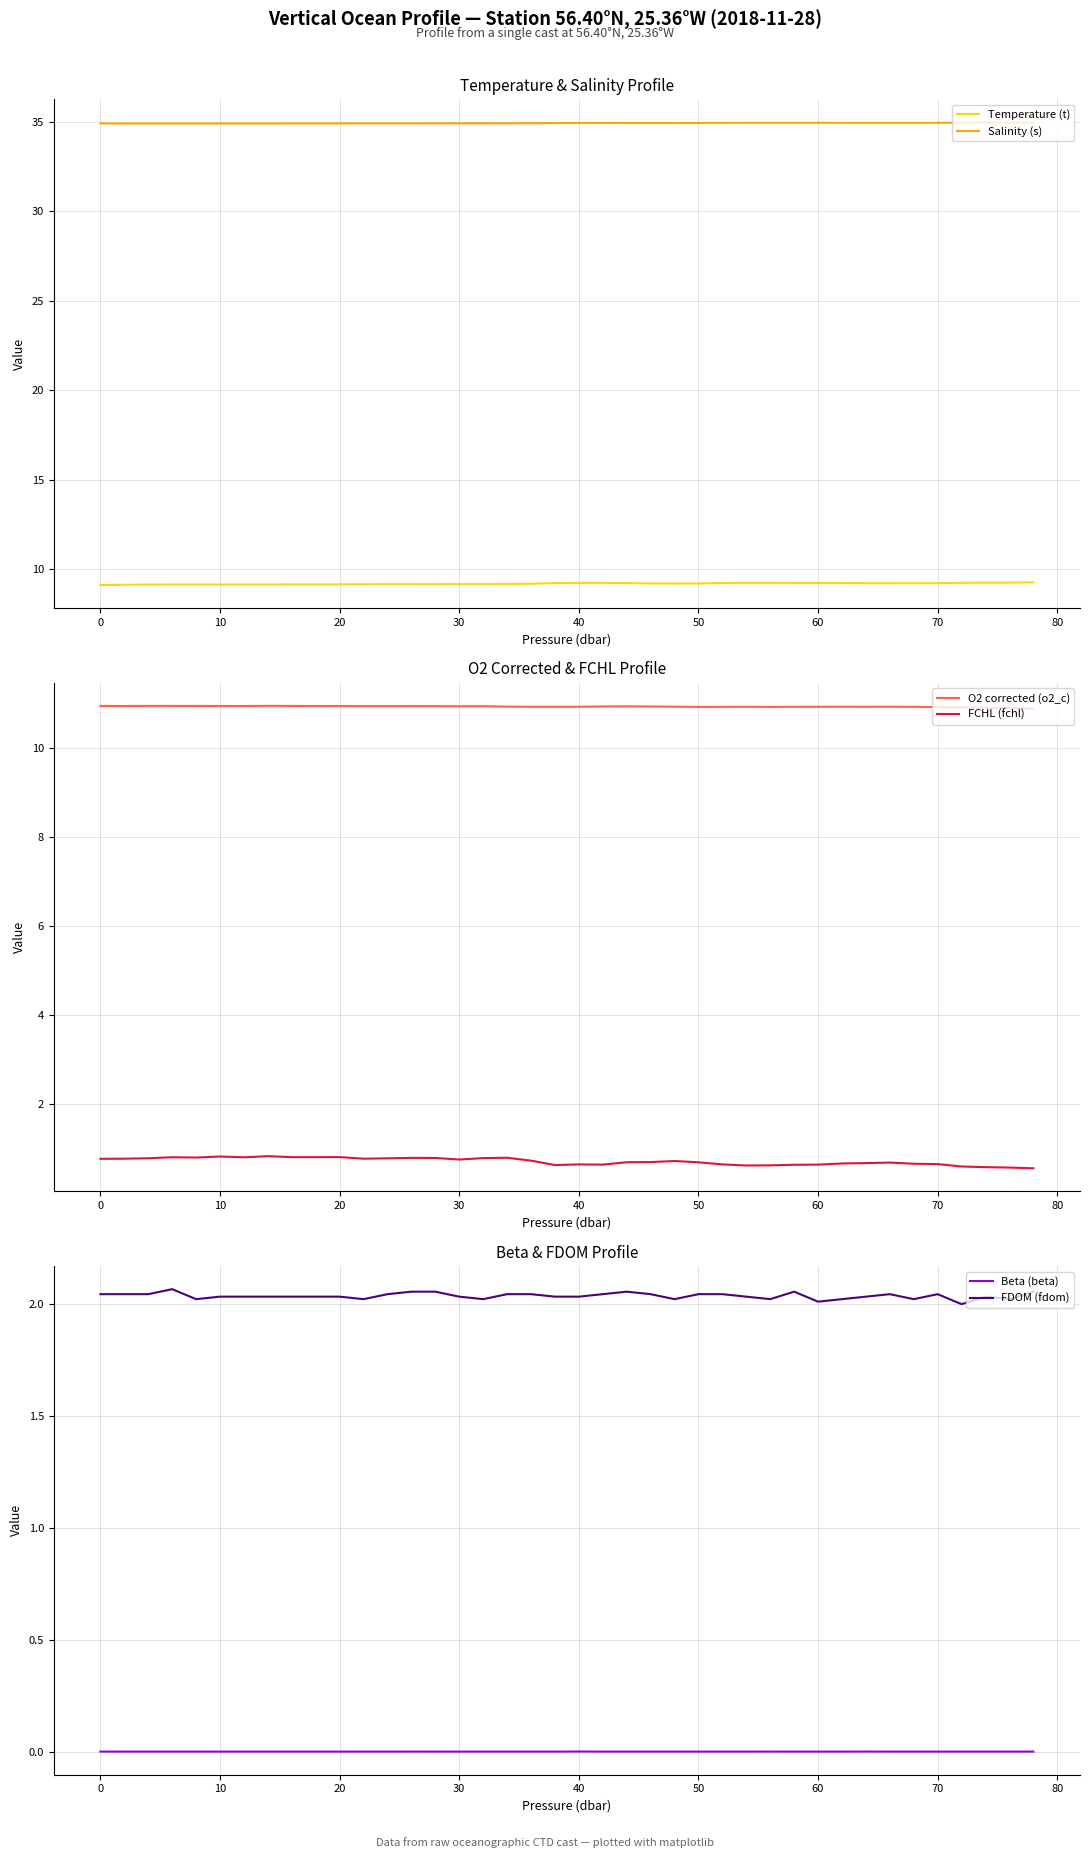

Which series has the widest spread of values?

FCHL (fchl)